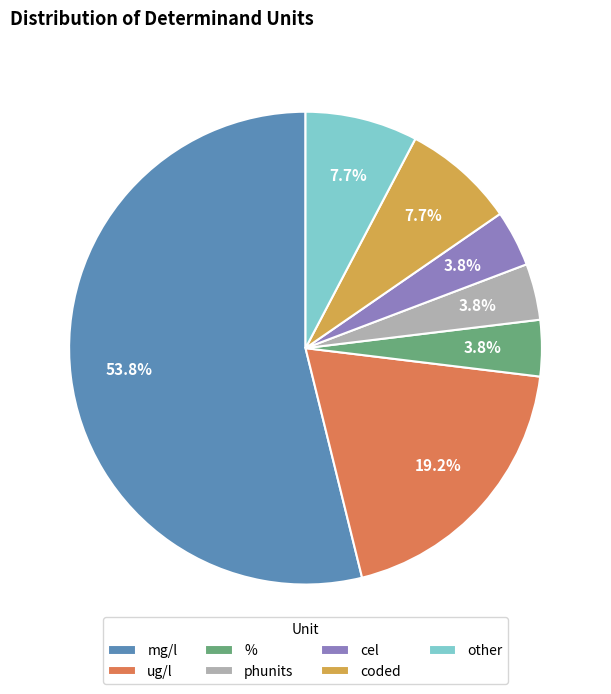

Is there any slice that represents more than half of the pie?

Yes